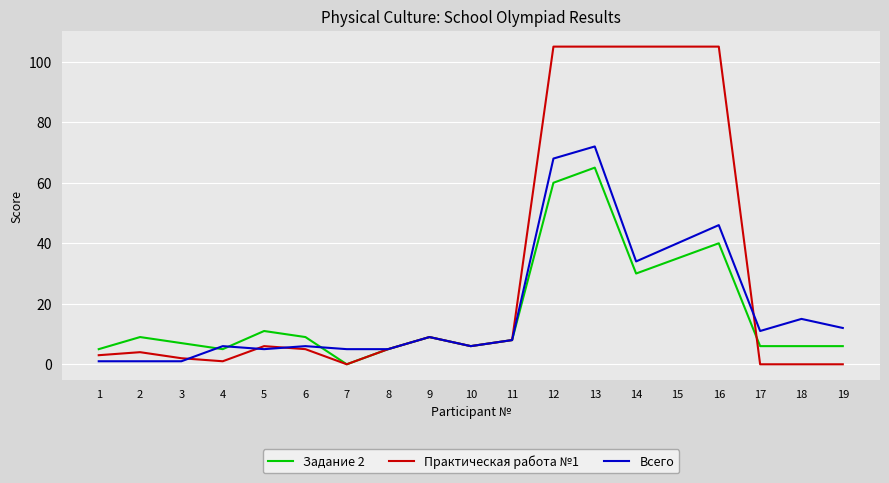

Which series changed the most between 3 and 14?

Практическая работа №1